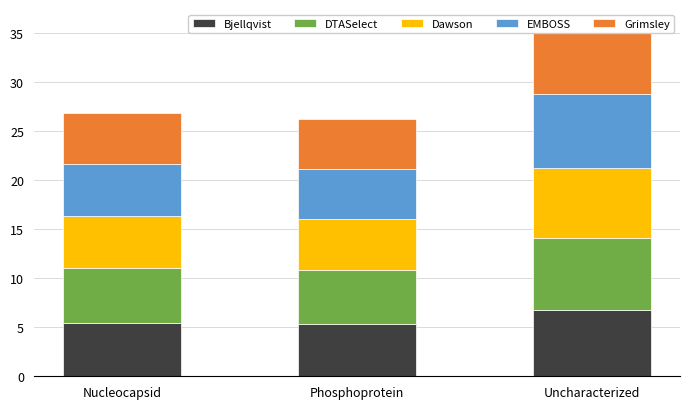

How many series are shown in this chart?

5